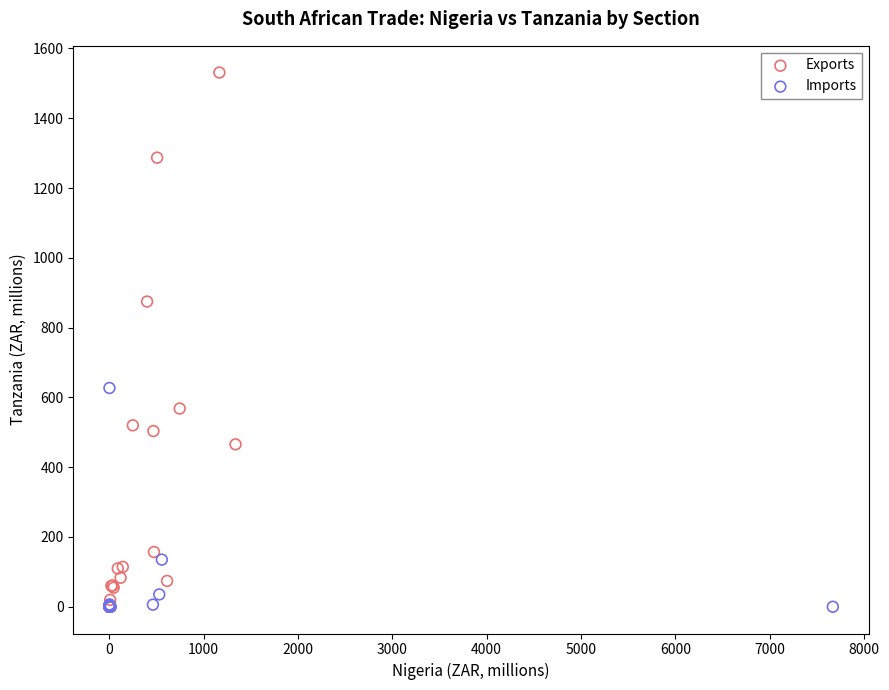

Which series reaches the maximum Y coordinate?

Exports